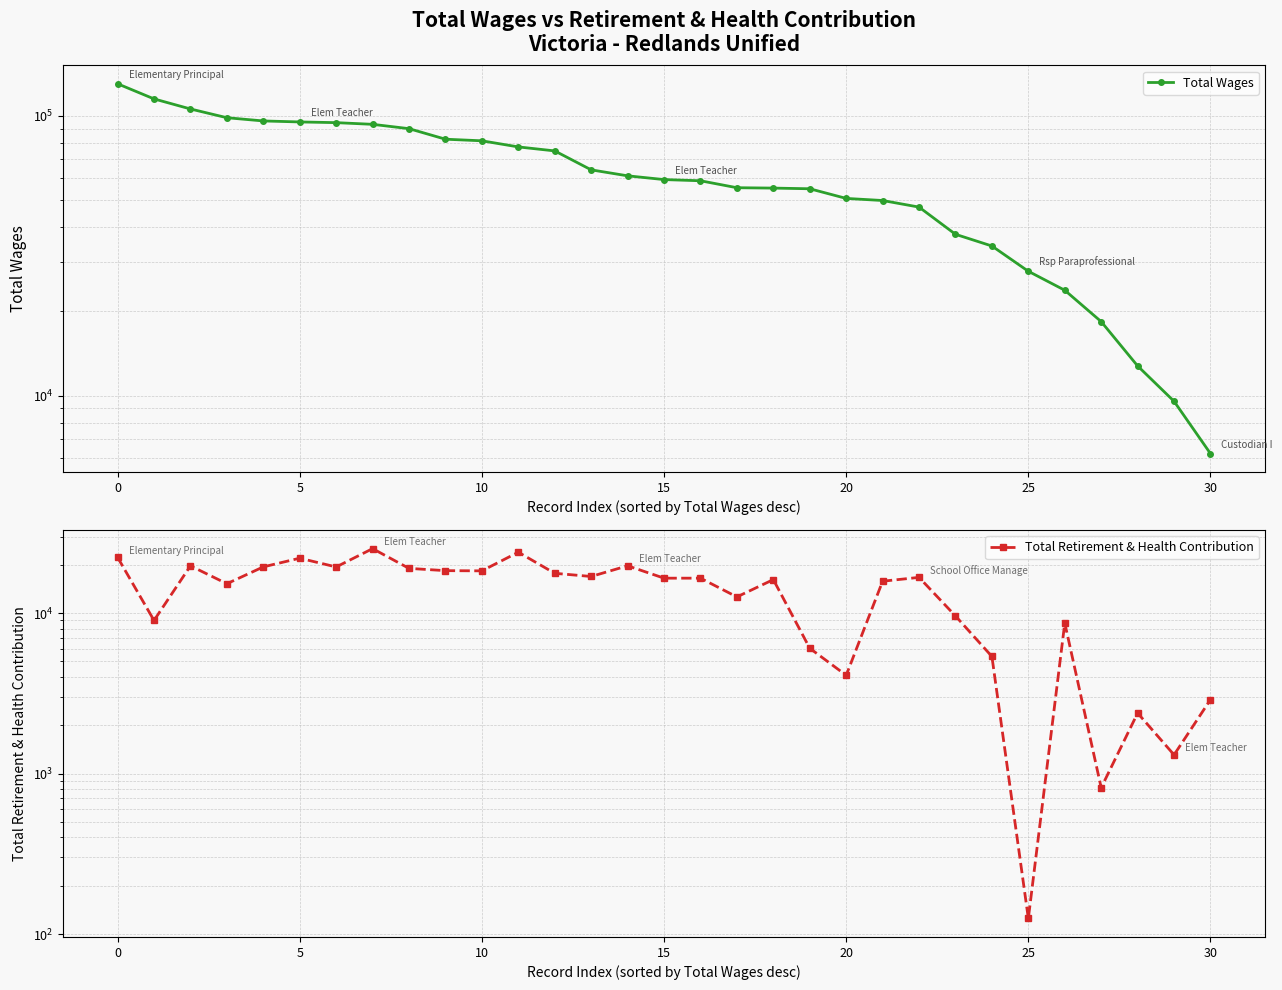

The Total Wages series shows 81463 at 22. True or false?

False